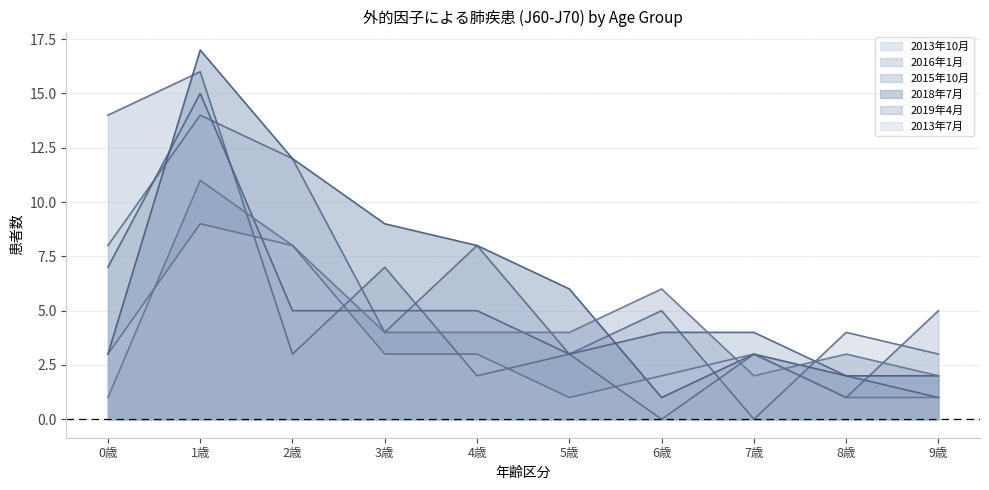

Does the chart display data point markers on the line(s)?

No